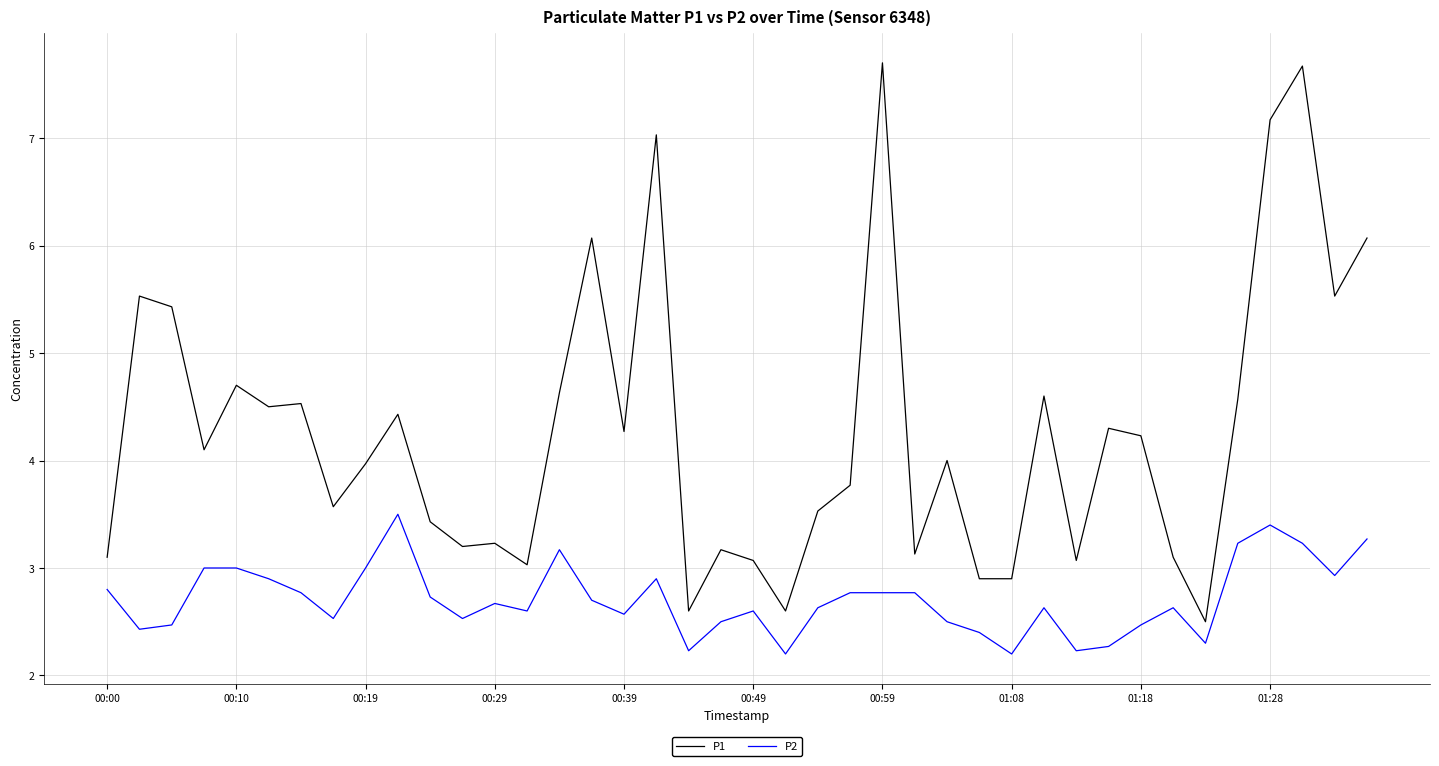

Which series has the largest range (max minus min)?

P1